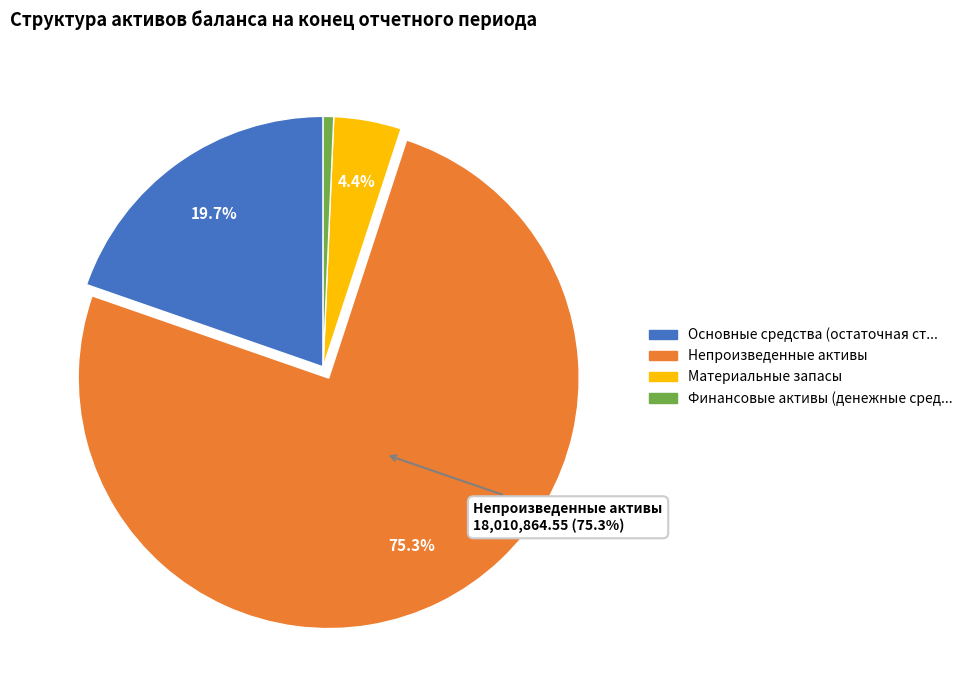

Is there a majority slice in this chart?

Yes